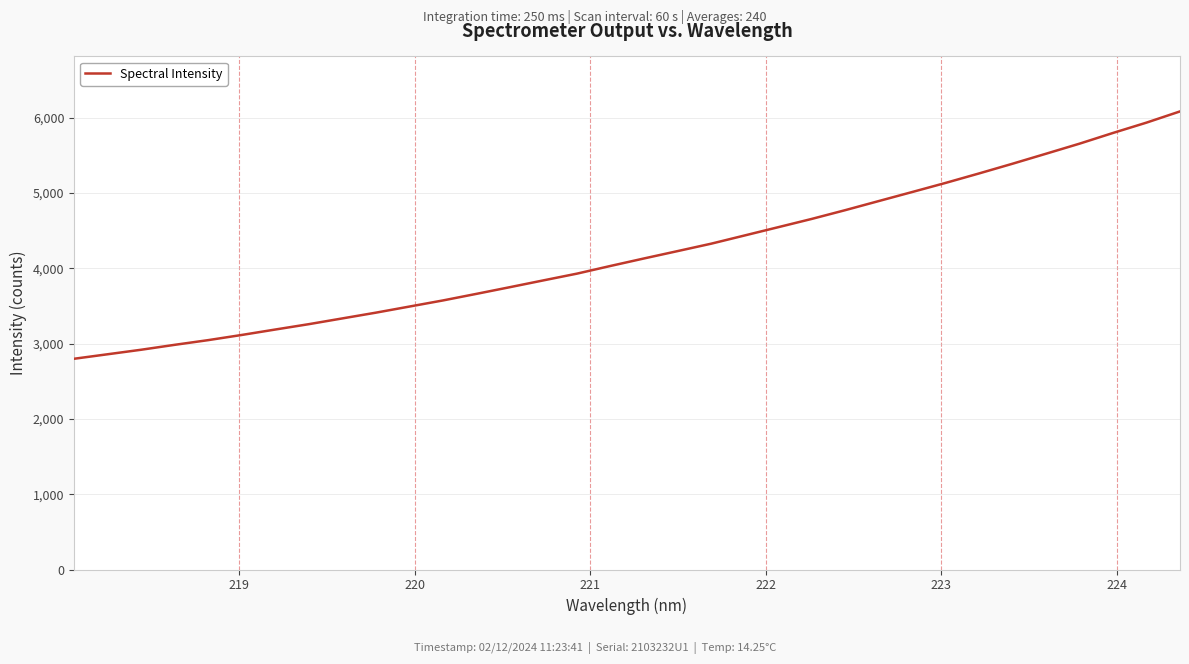

What is the minimum value shown in the chart?

2799.4